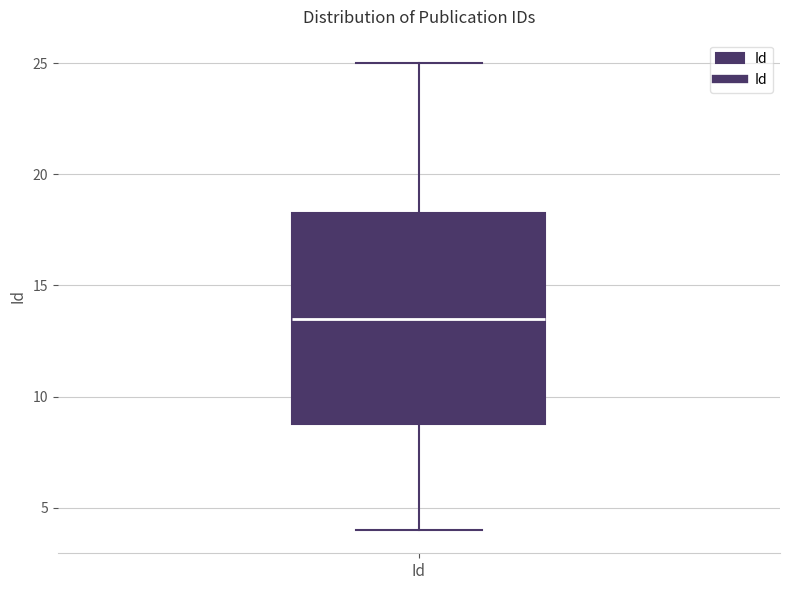

Transcribe this box plot: give where the median line is, the range the box spans, and where the two whiskers end, as read against the y-axis. The values are not printed on the chart, so give them approximately, as read against the axis.

median 13.5, box 9.0 to 18.5, whiskers 4.0 to 25.0